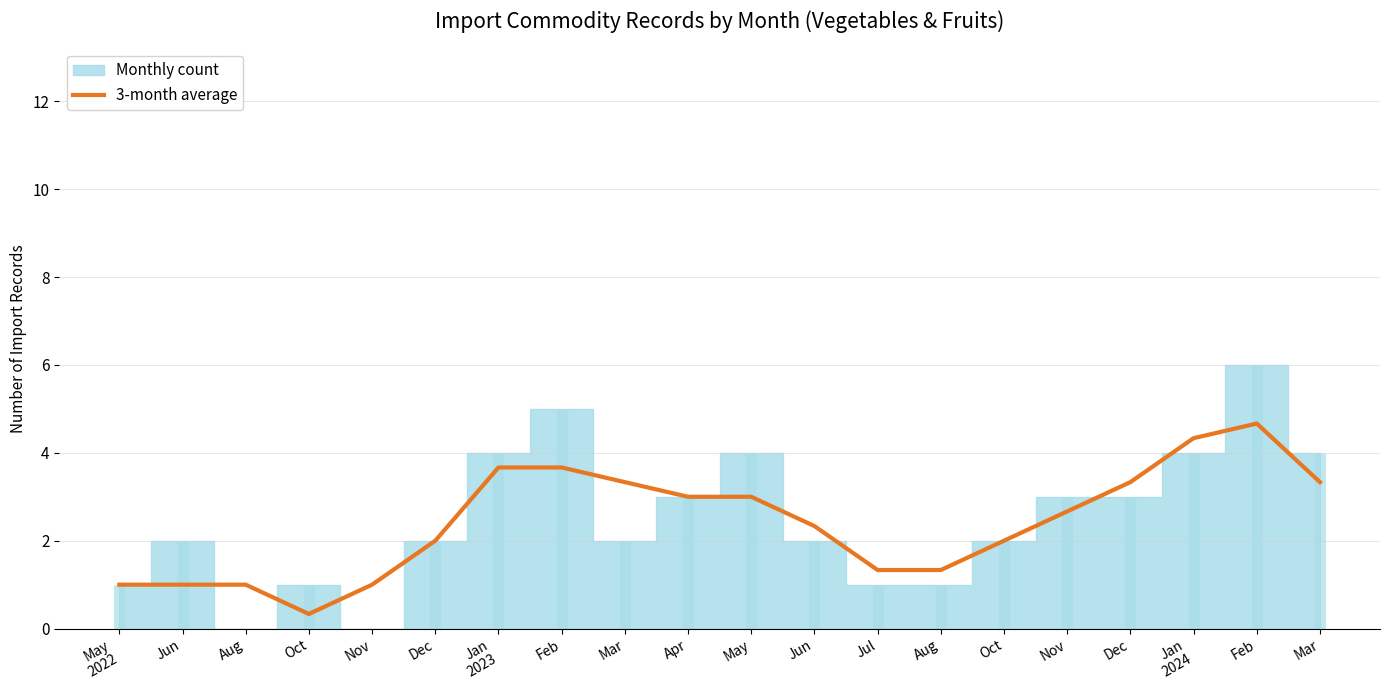

Between Nov and Jun, which is larger?

Nov